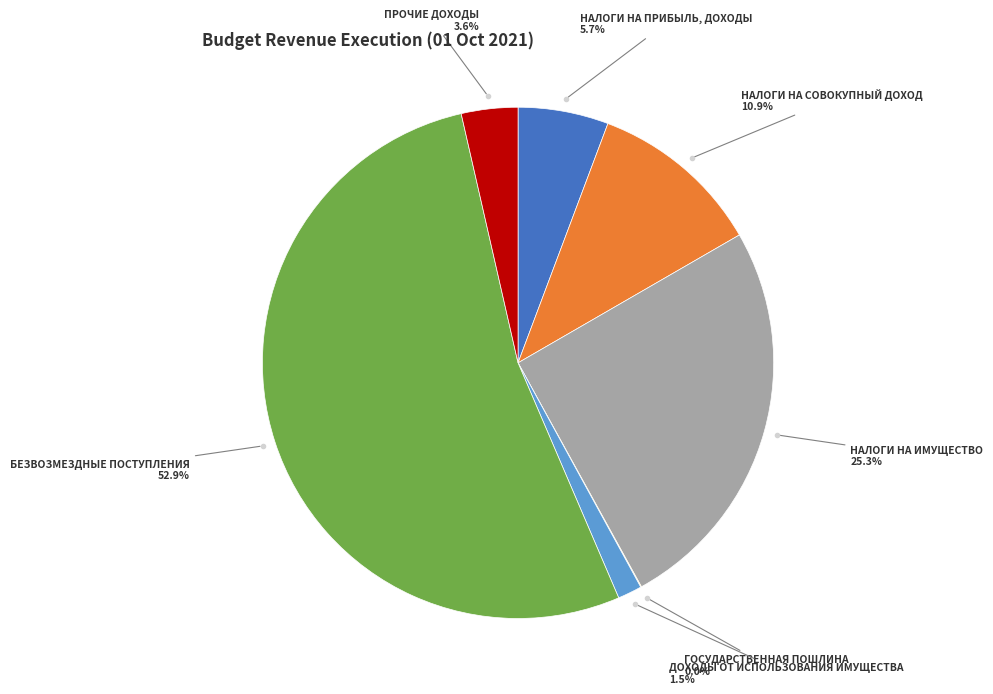

Is there any slice that represents more than half of the pie?

Yes